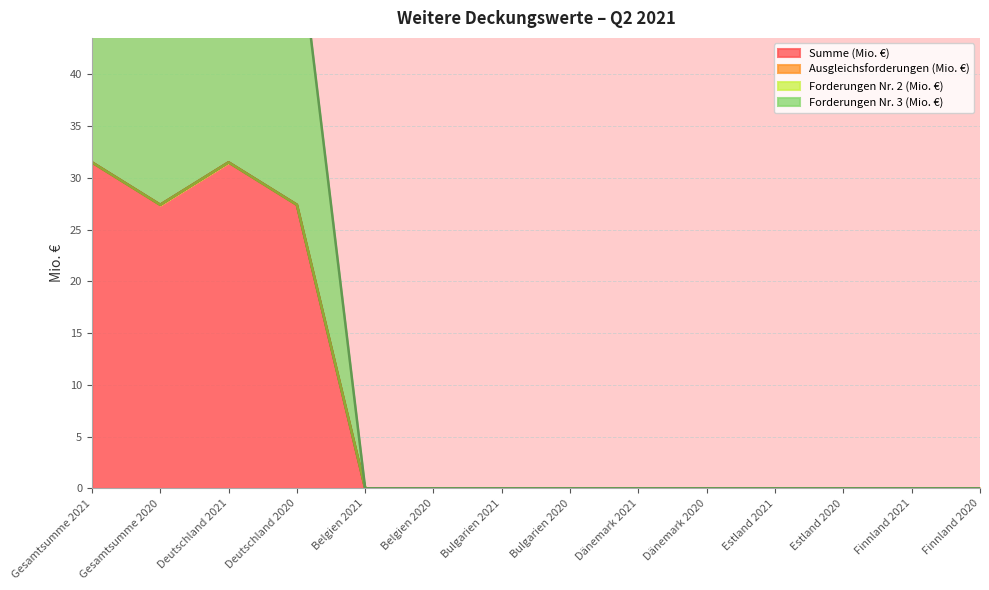

What is the greatest value displayed?

31.5